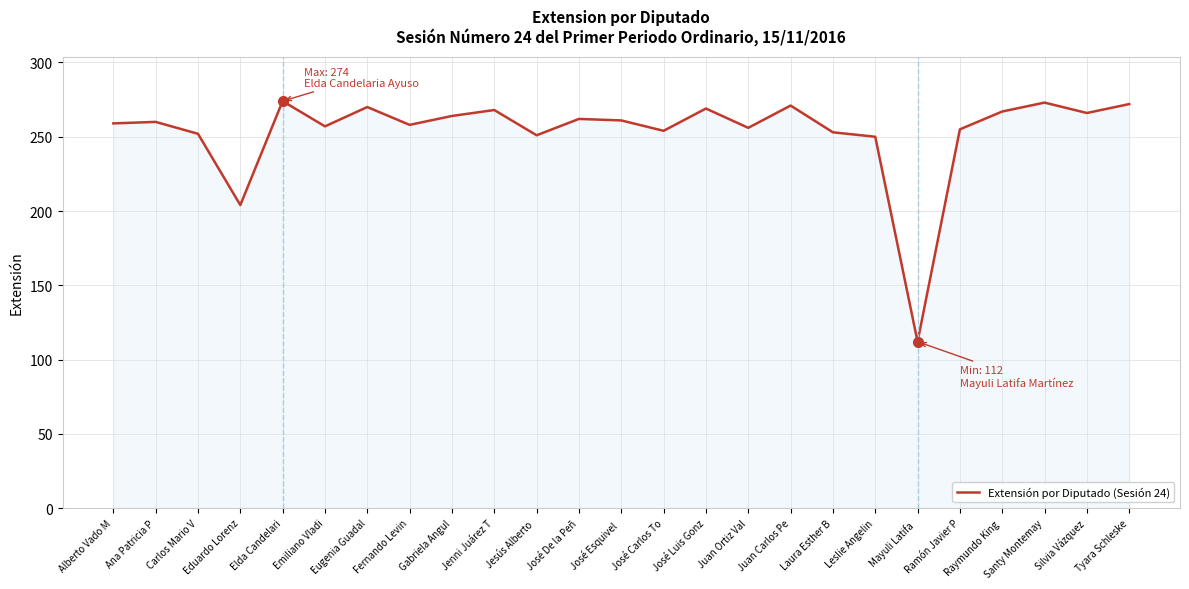

The chart shows a value of 266 at Silvia Vázquez. True or false?

True